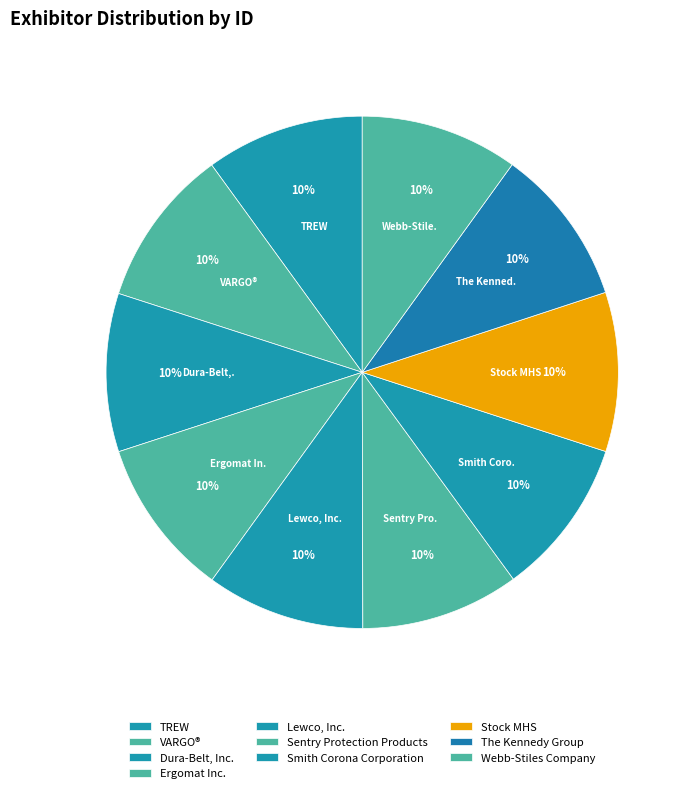

To the nearest percent, what percentage of the pie is Sentry Protection Products?

10%